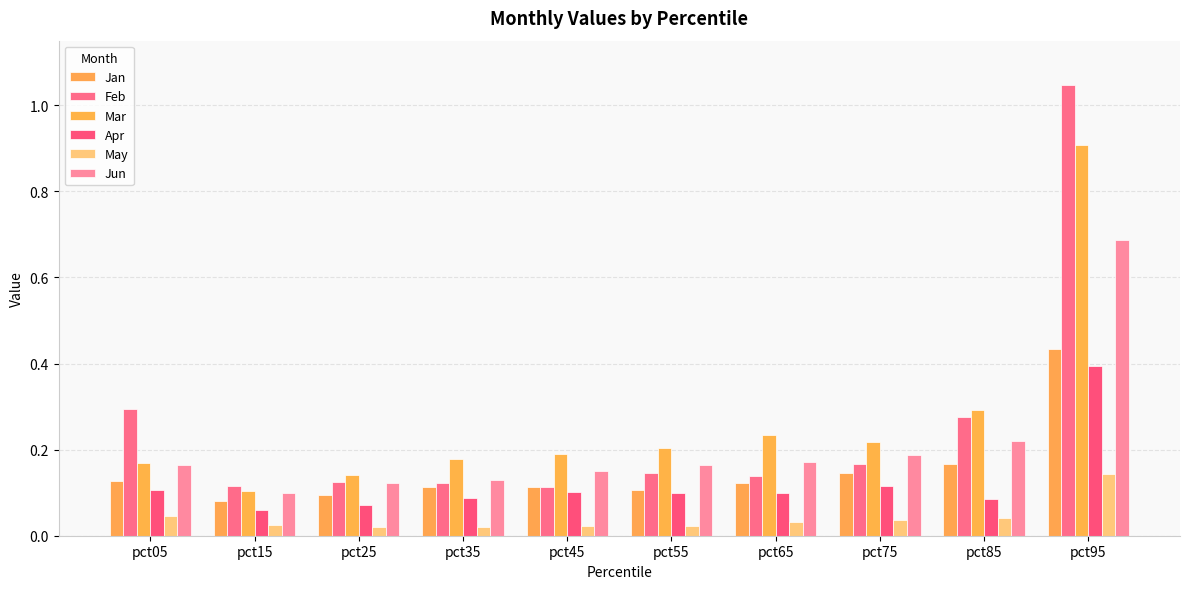

How many bars are there in total?

60